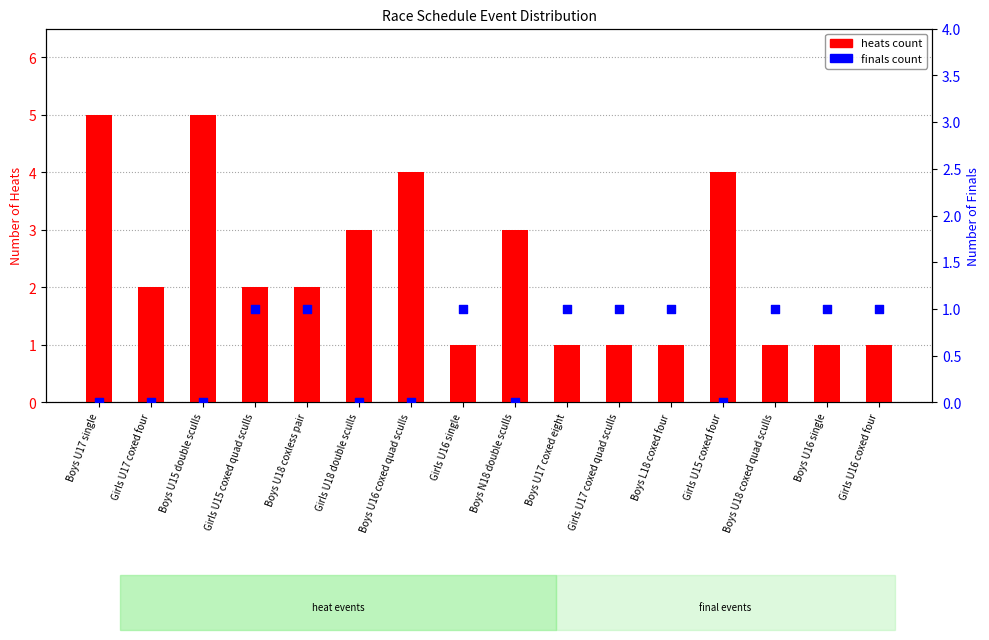

Which series reaches the minimum Y coordinate?

finals count